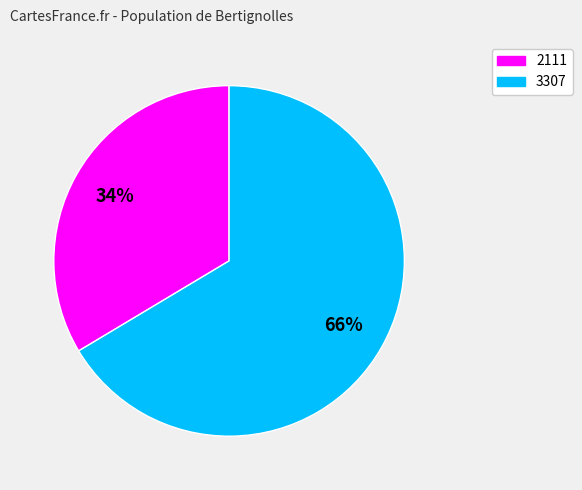

Is there any slice that represents more than half of the pie?

Yes